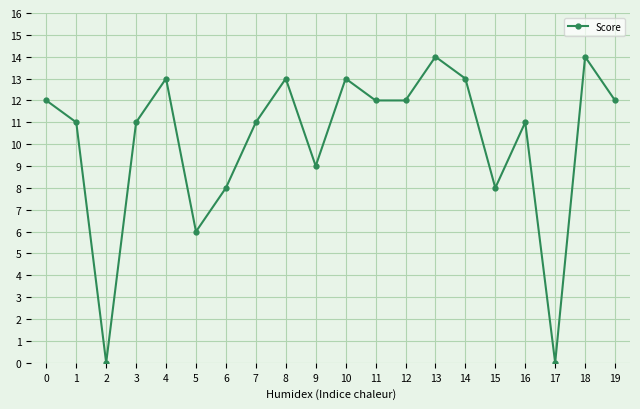

How many data points does each series have?

20